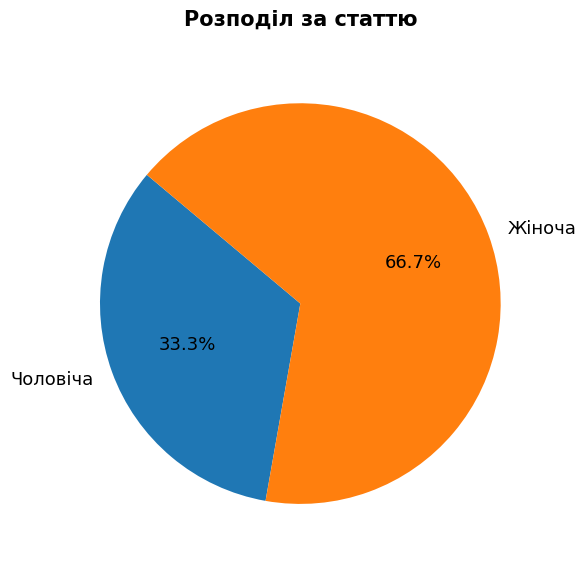

Is there any slice that represents more than half of the pie?

Yes